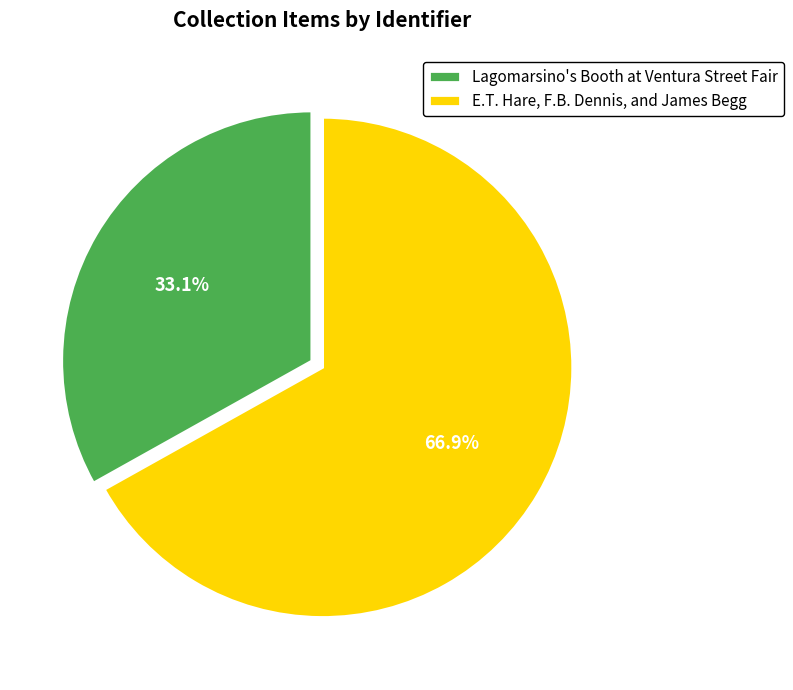

Which slice is the smallest?

Lagomarsino's Booth at Ventura Street Fair